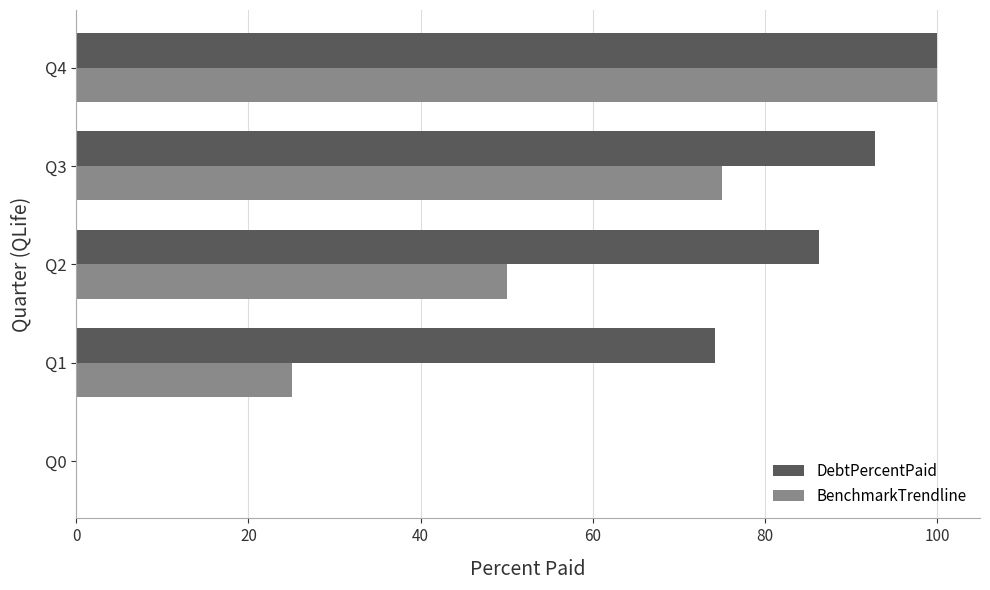

What are all the series names shown in the legend?

DebtPercentPaid, BenchmarkTrendline